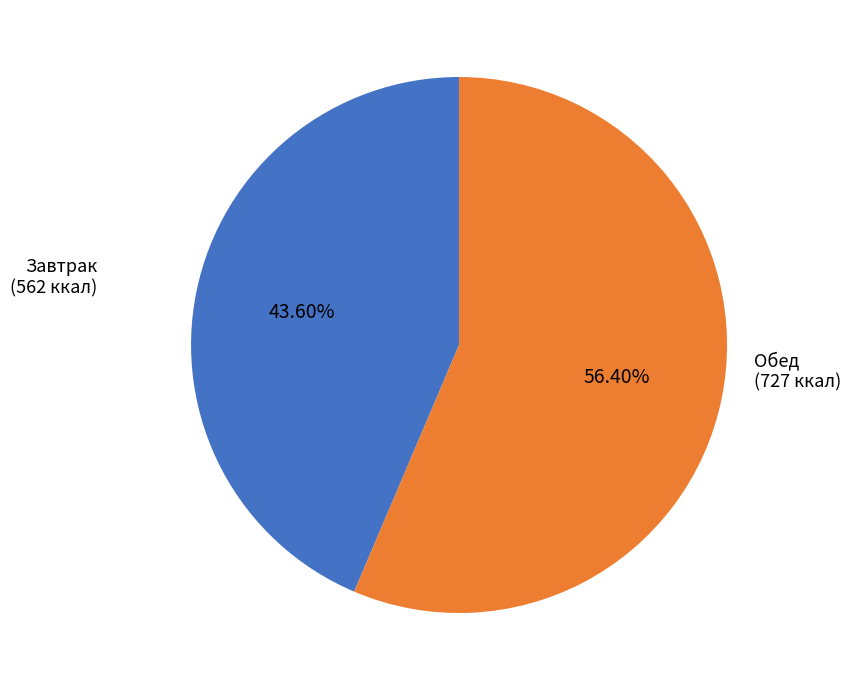

Does any single category account for the majority?

Yes